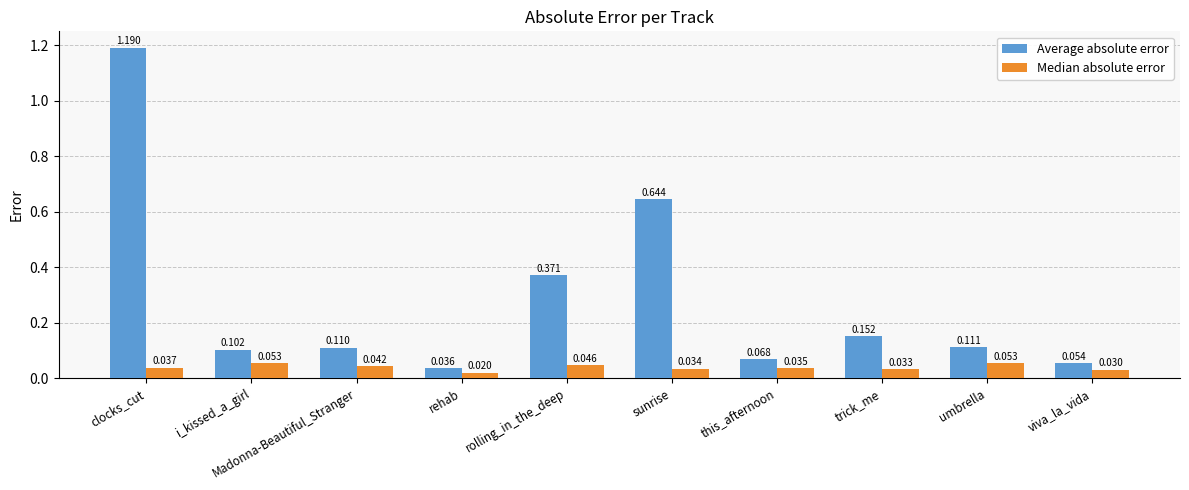

List the series in order of their overall mean, lowest first.

Median absolute error, Average absolute error